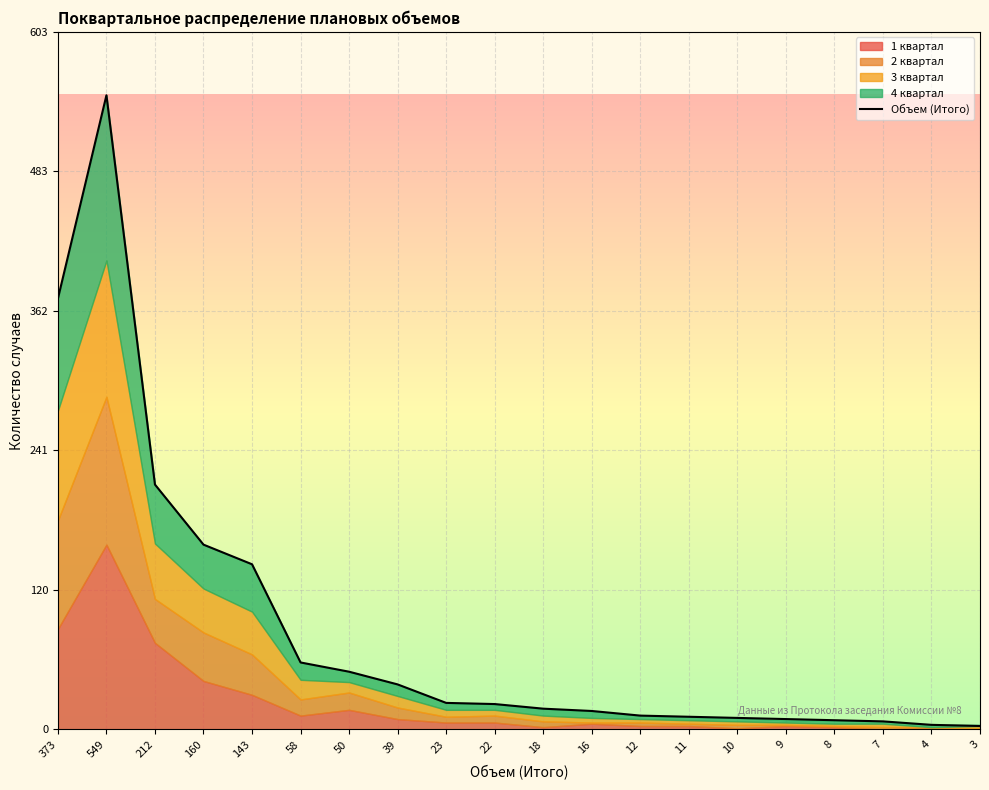

List the labels in order of value, smallest first.

3, 4, 7, 8, 9, 10, 11, 12, 16, 18, 22, 23, 39, 50, 58, 143, 160, 212, 373, 549